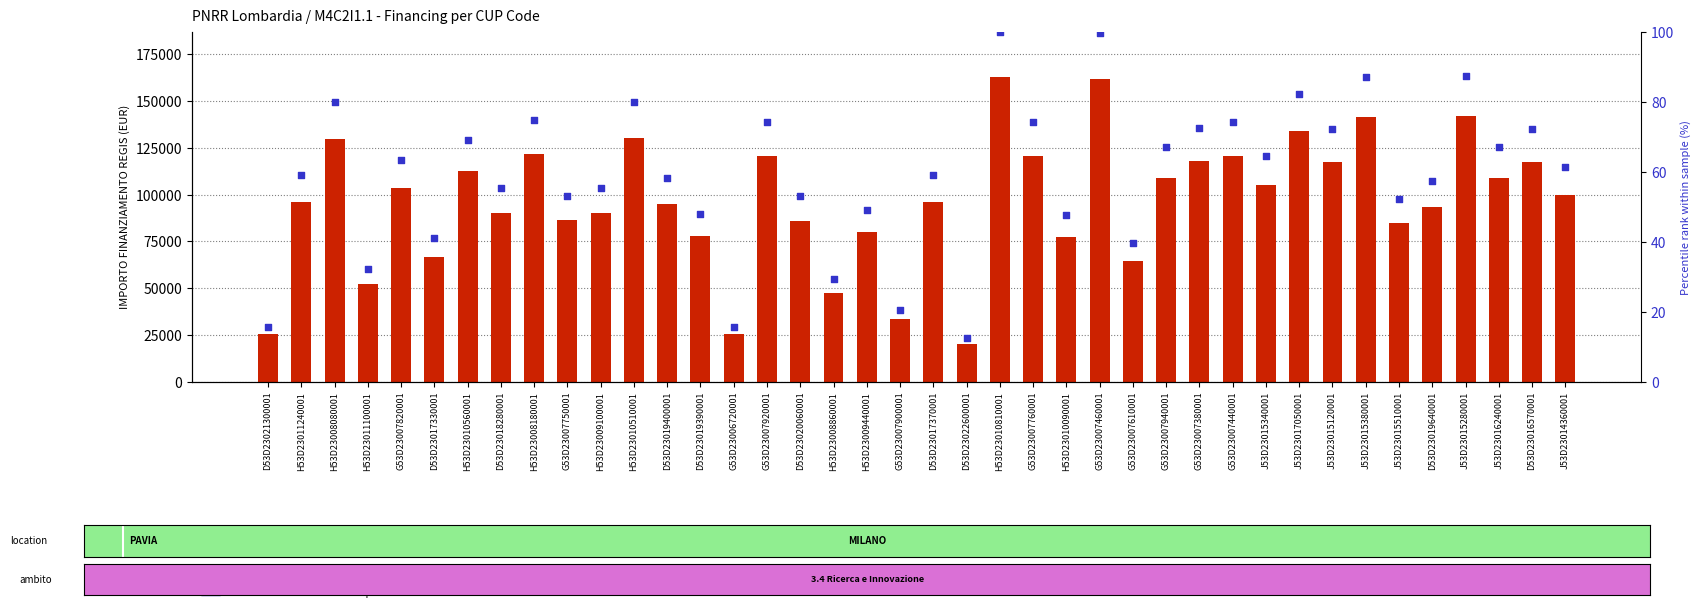

At which category is the sum across all series the highest?

H53D23010810001